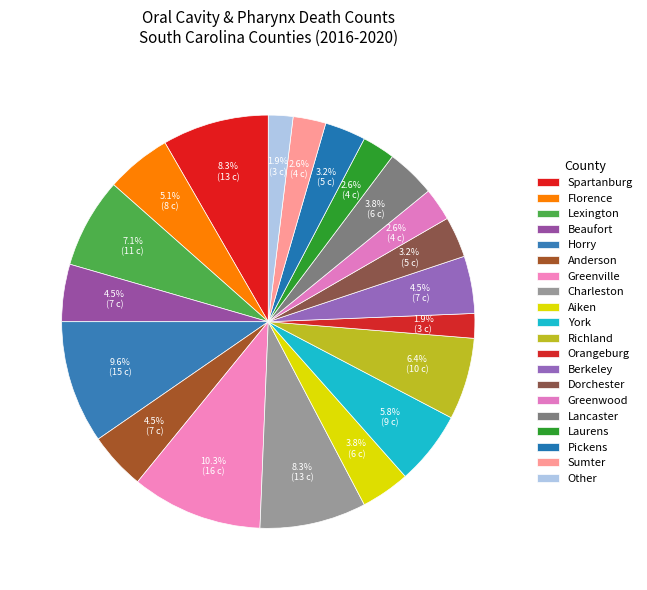

How many slices are in this pie chart?

20